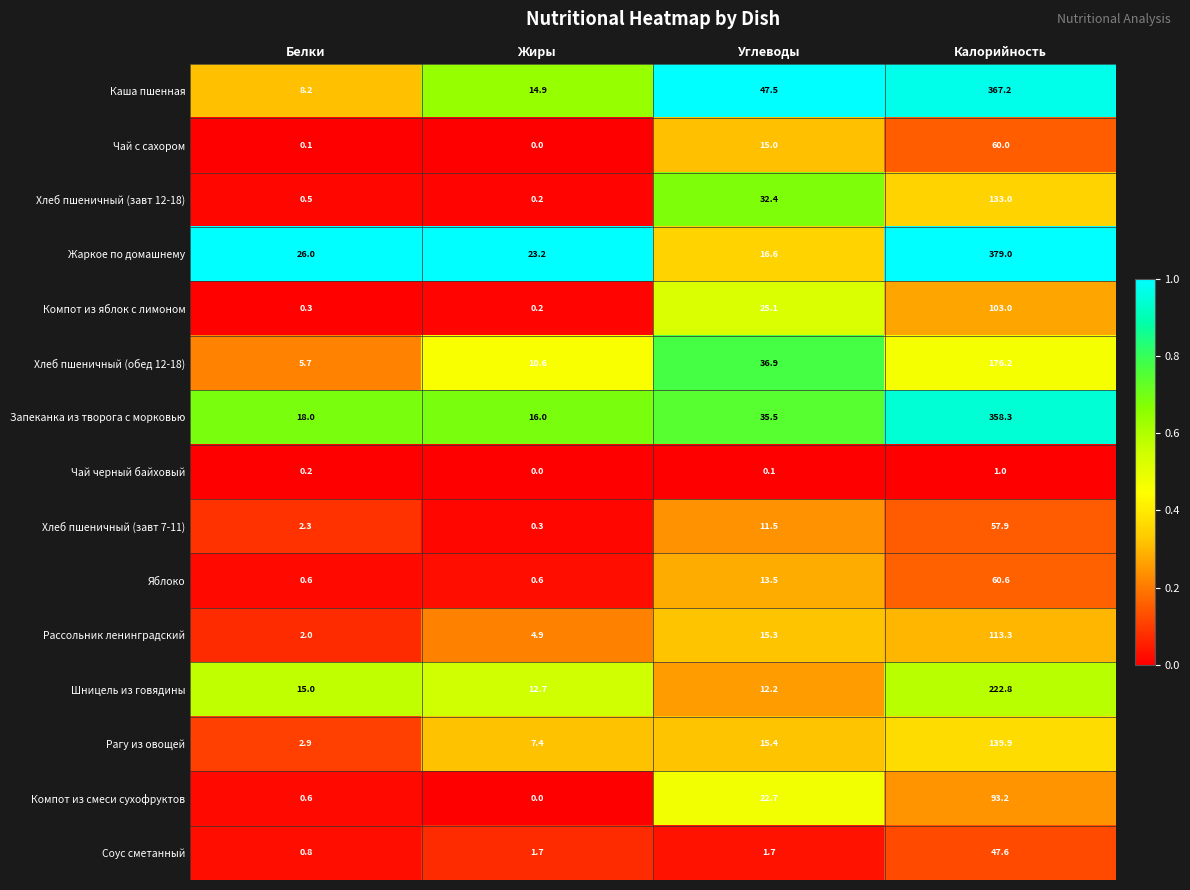

Which series changed the most between Жиры and Калорийность?

Жаркое по домашнему